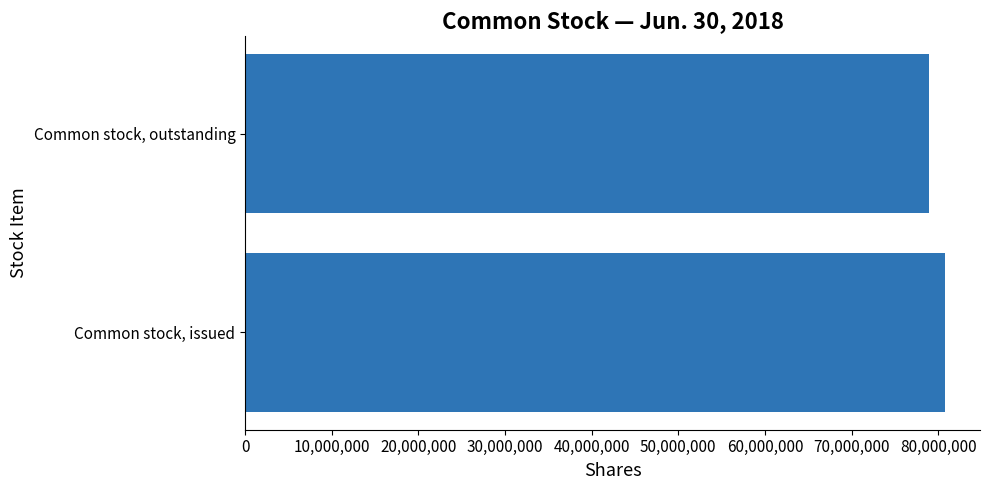

How many values are below 80794914?

1